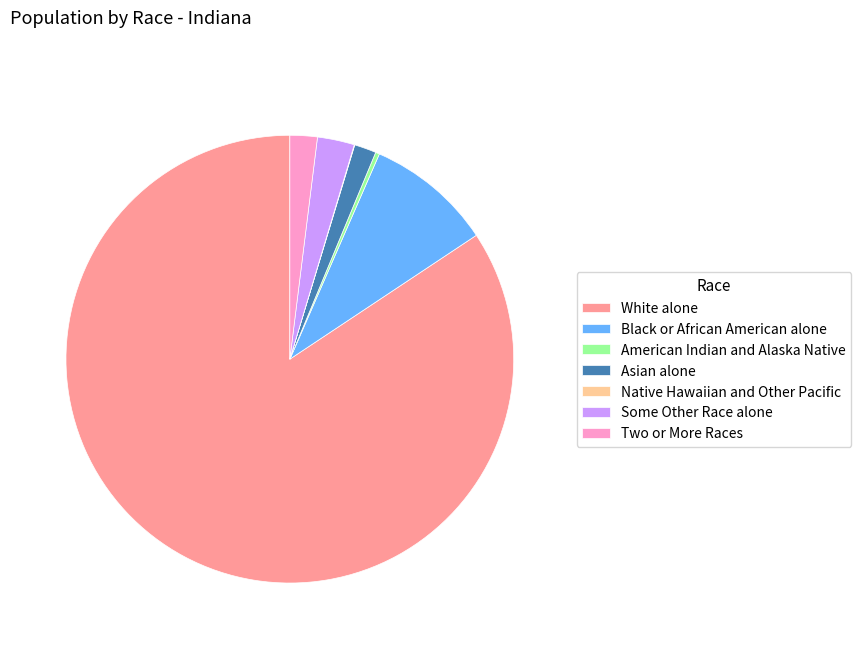

Combined, do Some Other Race alone and White alone account for over 50%?

Yes